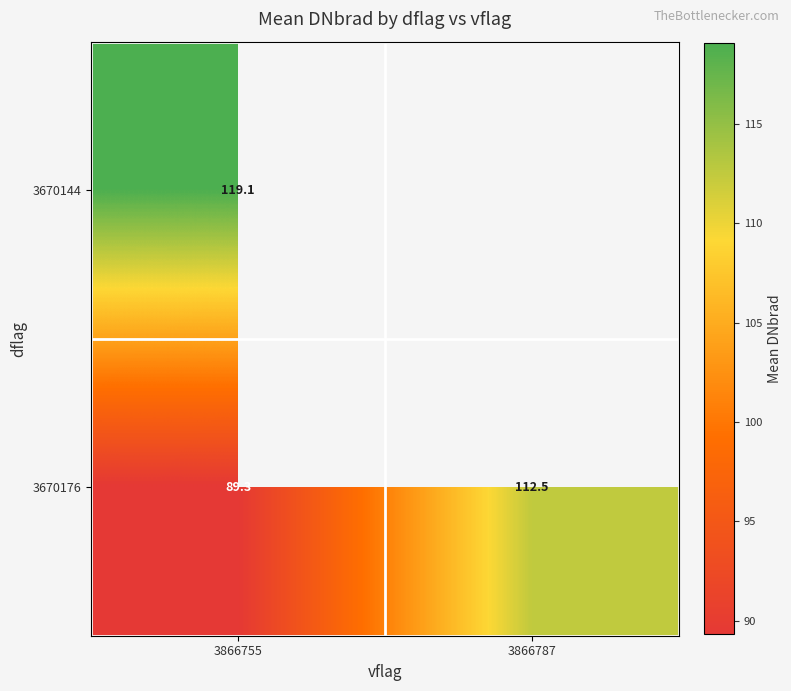

Is the value of 3670176 at 3866787 greater than the value of 3670144 at 3866755?

No